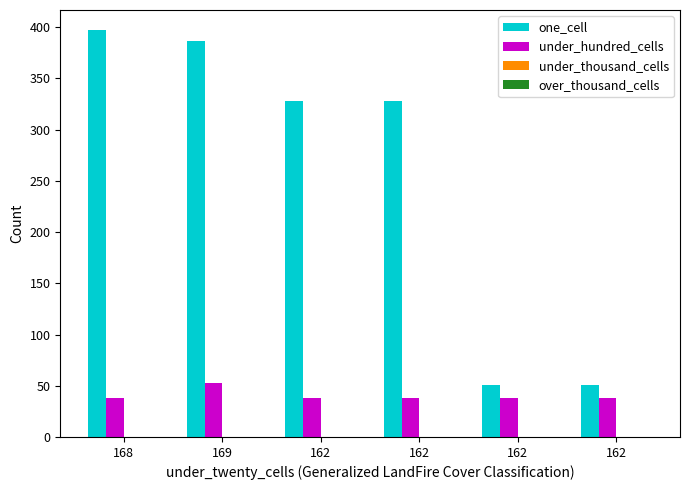

Reading right to left, extract all data points from this chart.

one_cell: 162=51	162=51	162=328	162=328	169=387	168=397
under_hundred_cells: 162=38	162=38	162=38	162=38	169=53	168=38
under_thousand_cells: 162=0	162=0	162=0	162=0	169=0	168=0
over_thousand_cells: 162=0	162=0	162=0	162=0	169=0	168=0